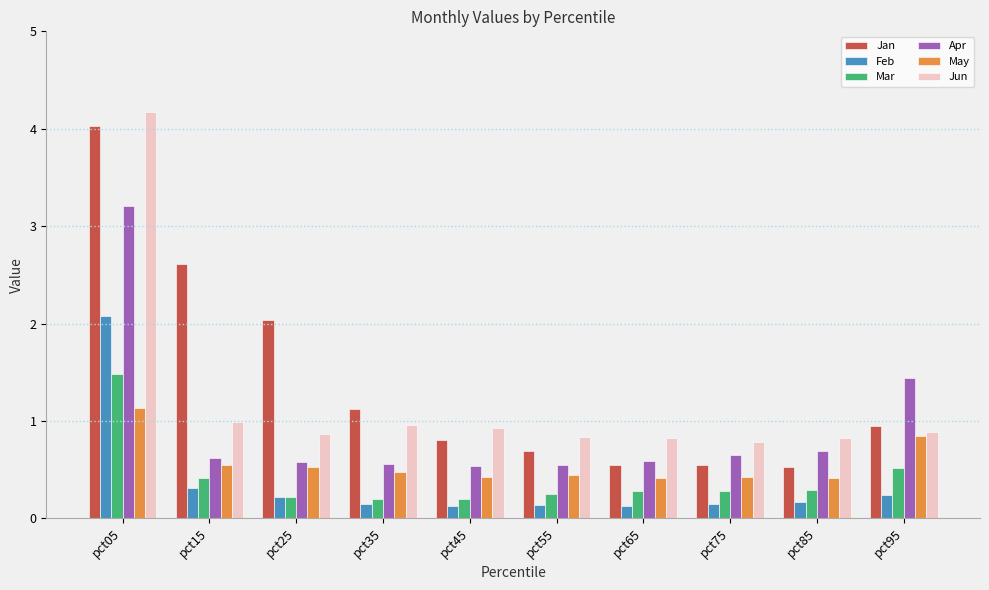

Which category has the highest value across all series?

pct05